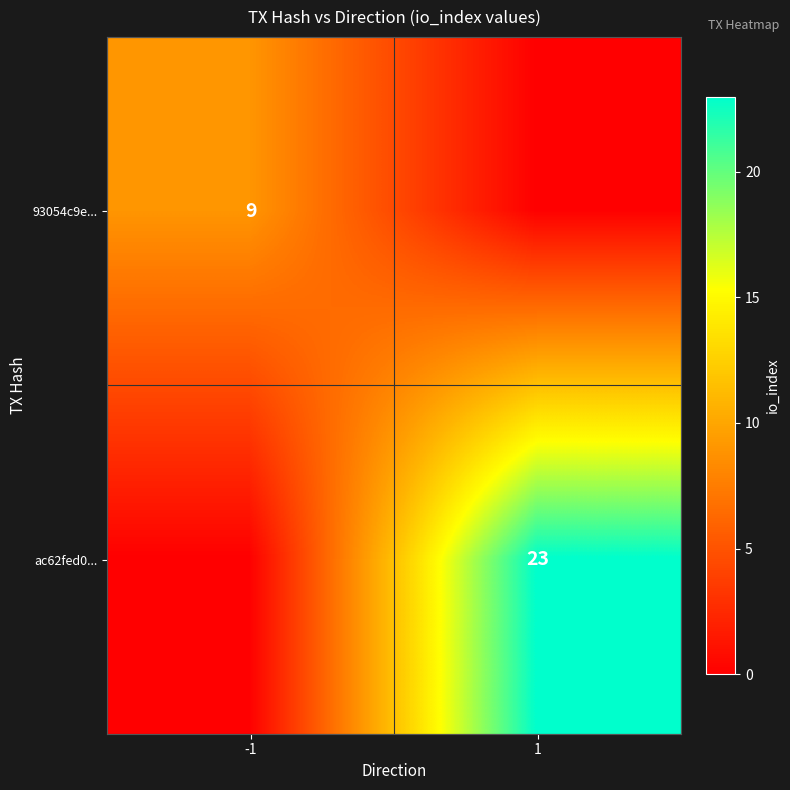

True or false: 93054c9e... has a value of 9 at -1.

True